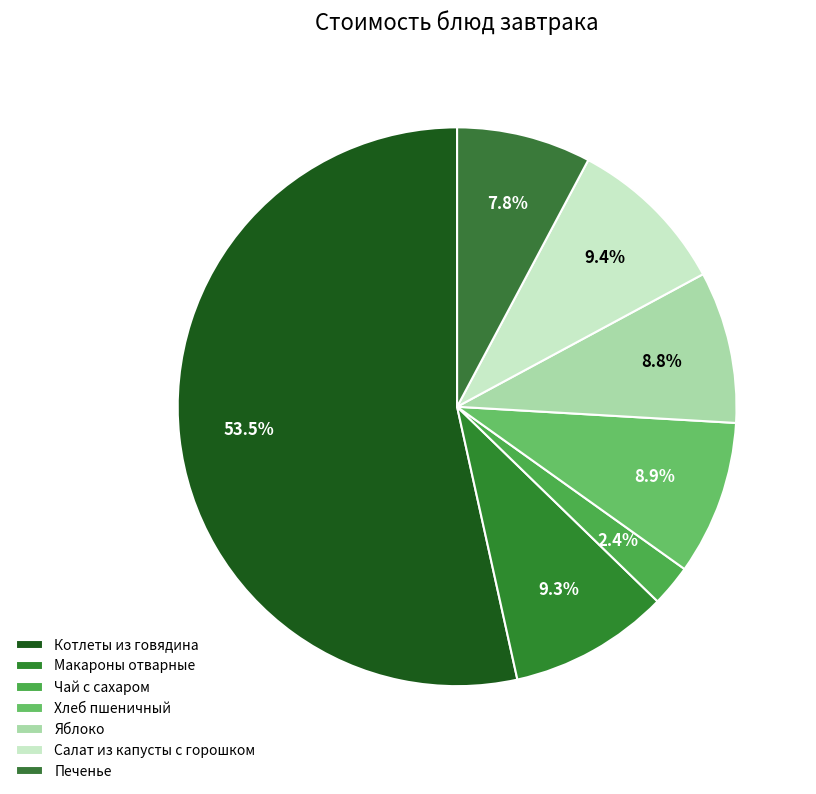

Count the number of slices in the pie.

7